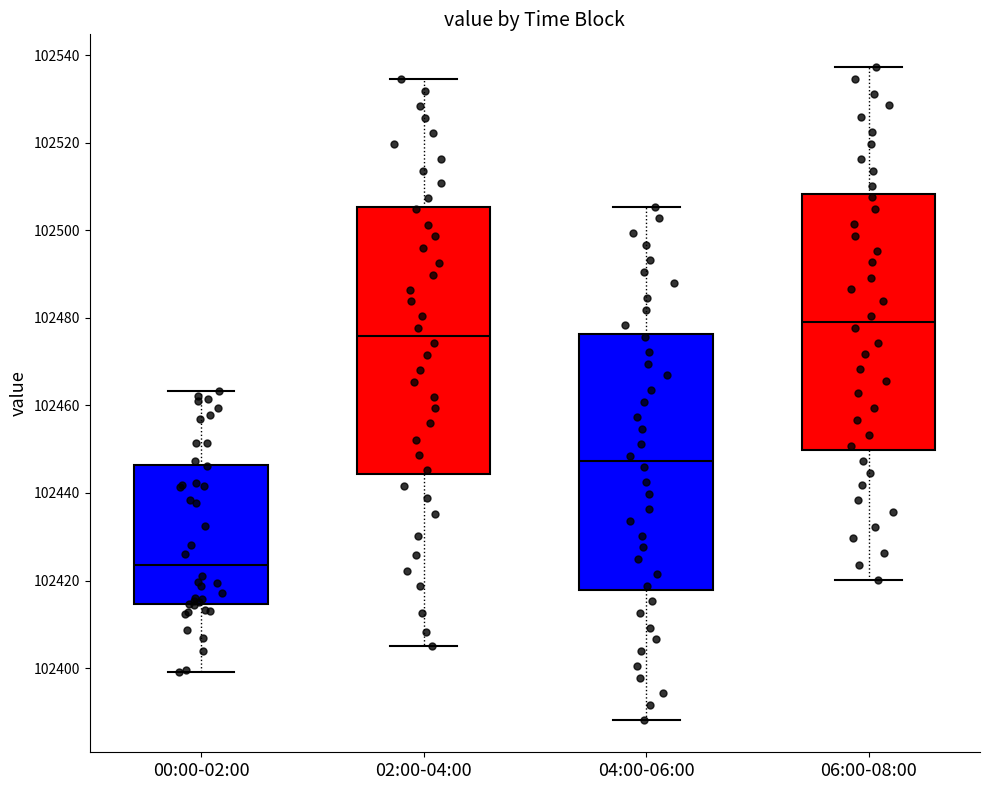

Which box is the tallest, from its lower edge to its upper edge?

02:00-04:00